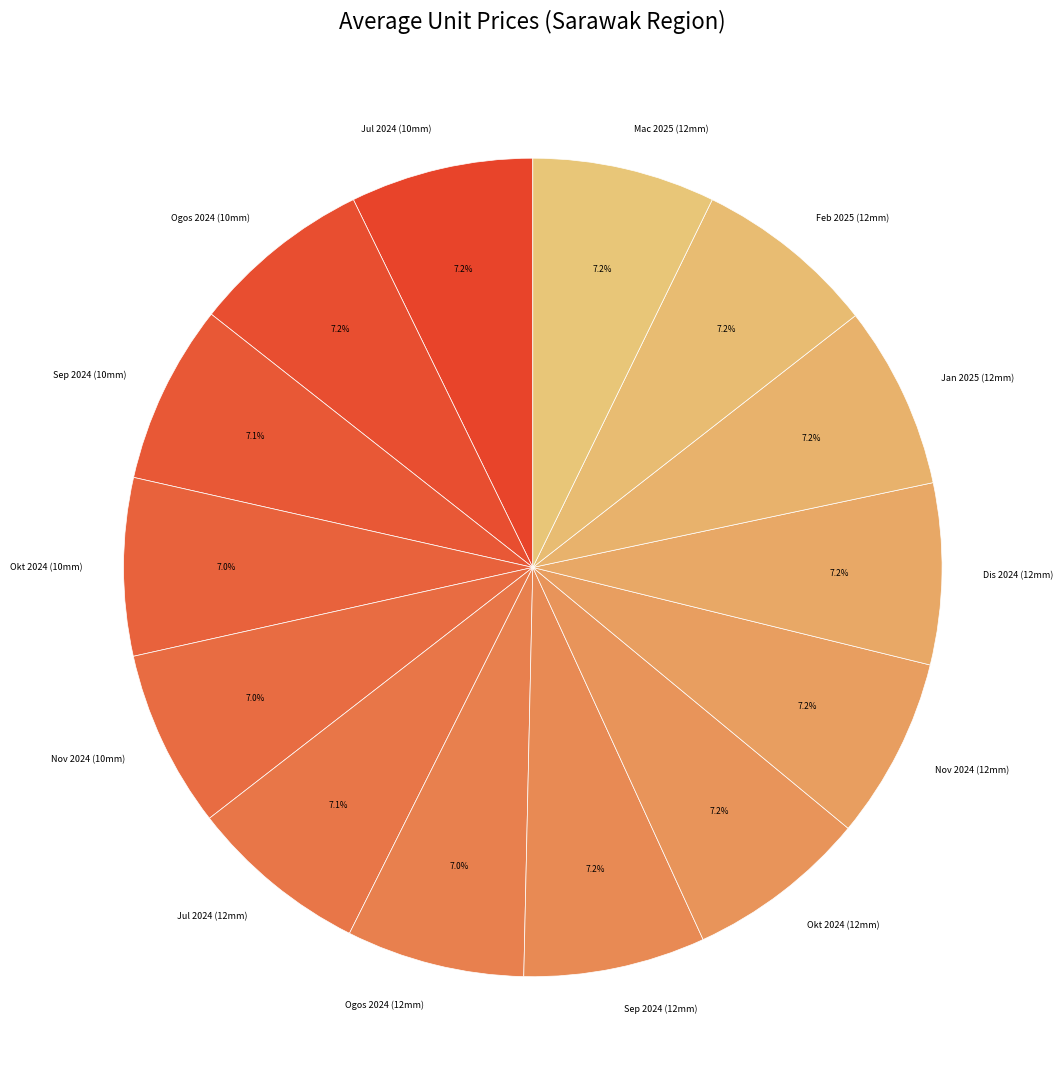

Does Jul 2024 (12mm) represent more than half of the total?

No